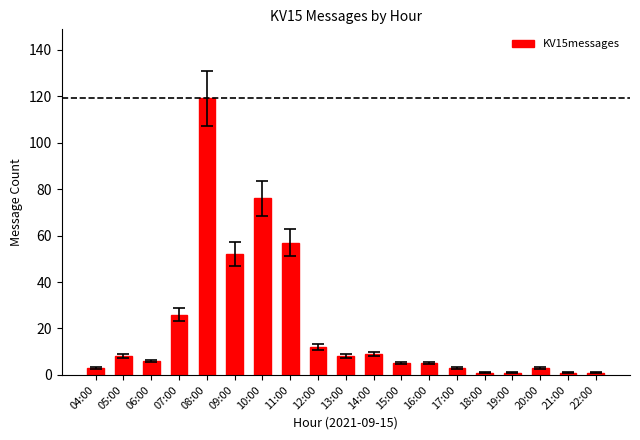

How many distinct data groups are displayed?

1